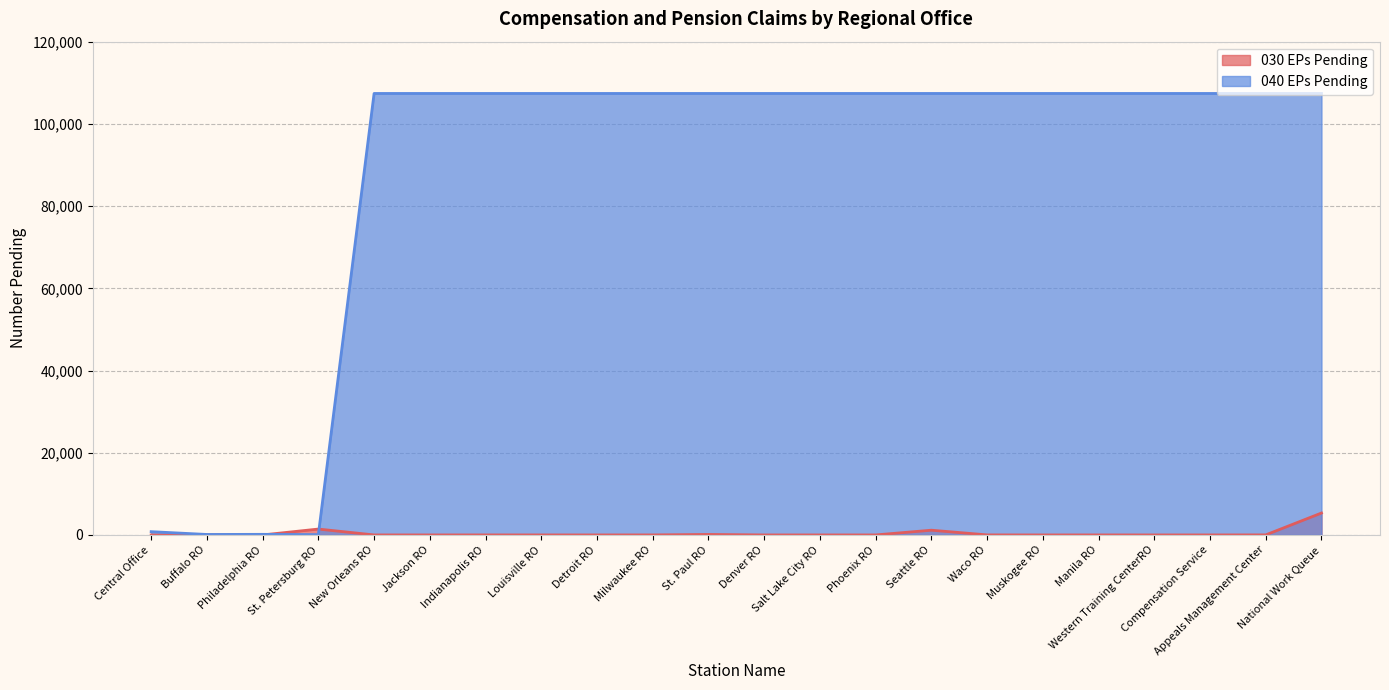

At which category does 030 EPs Pending reach its first local peak?

St. Petersburg RO